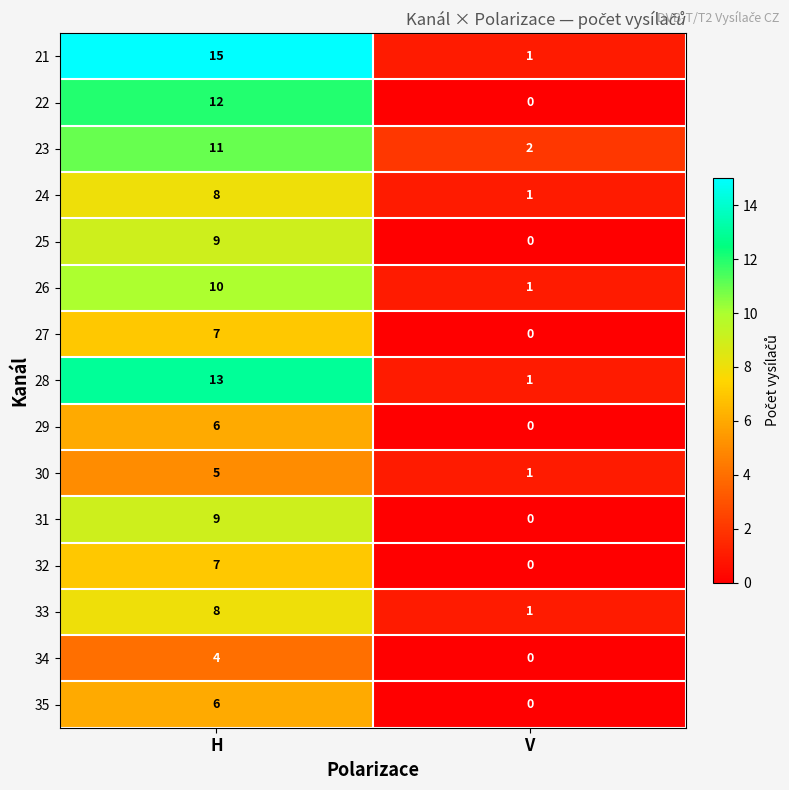

What is the difference between the maximum and minimum values in the 33 series?

7